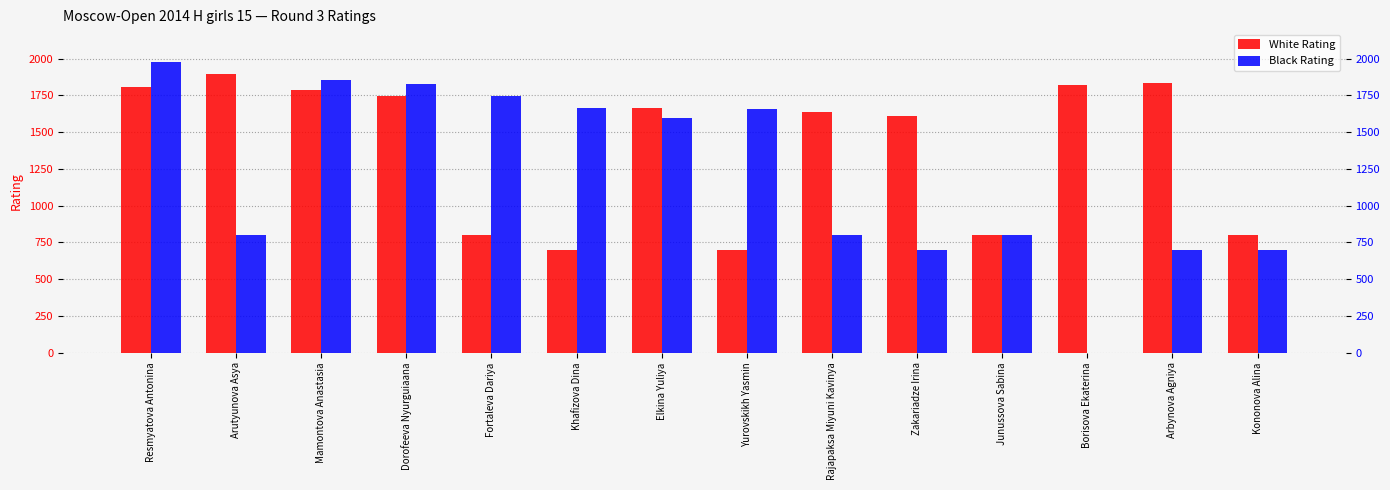

Reading right to left, list all the values displayed in this chart.

White Rating: 800	1837	1818	800	1611	1635	700	1663	700	800	1746	1790	1894	1807
Black Rating: 700	700	0	800	700	800	1661	1595	1665	1746	1828	1857	800	1981